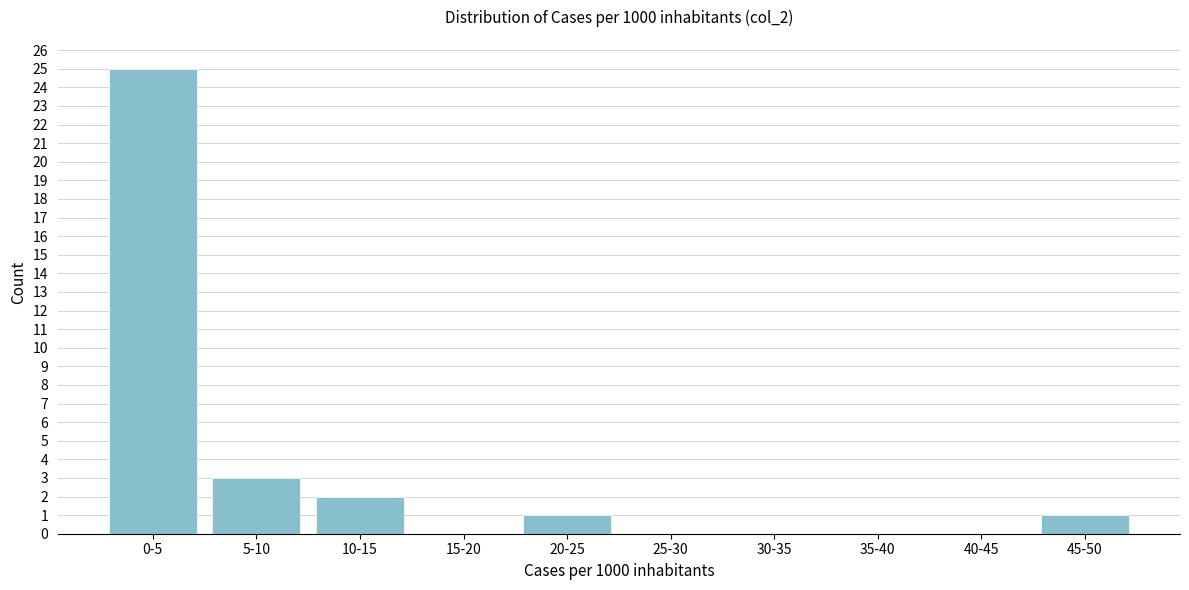

Reading left to right, list all the values displayed in this chart.

0-5=25	5-10=3	10-15=2	15-20=0	20-25=1	25-30=0	30-35=0	35-40=0	40-45=0	45-50=1